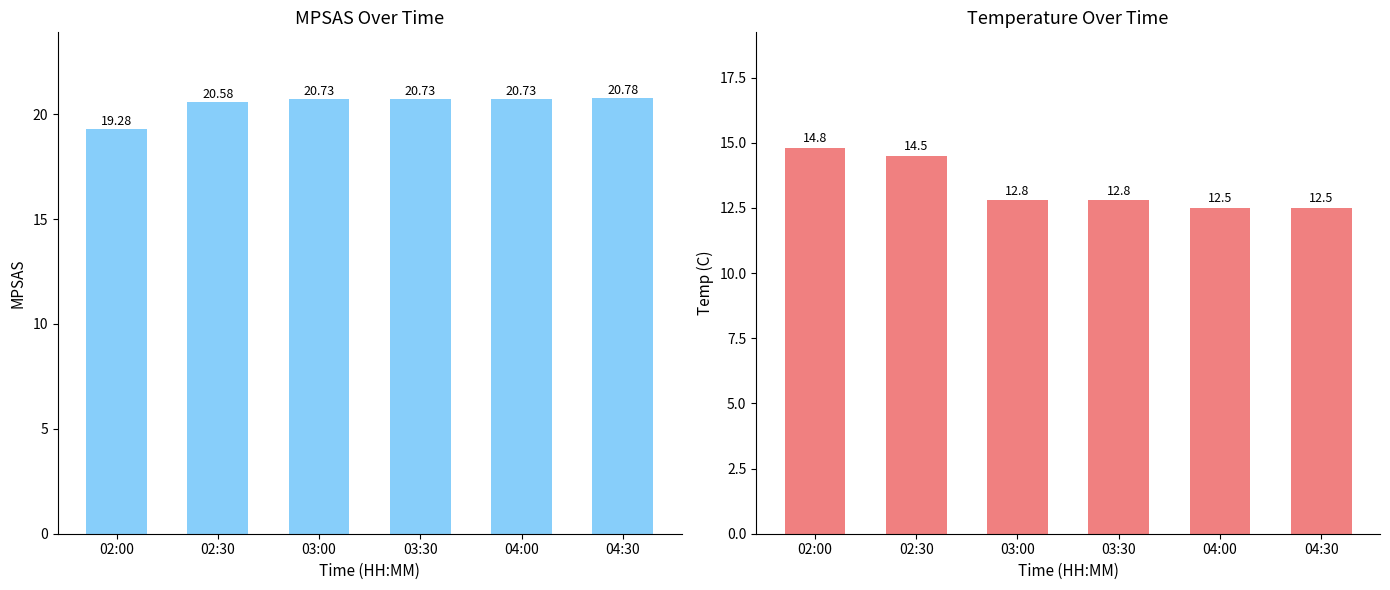

How many Temp(C) values are between 12 and 14?

4